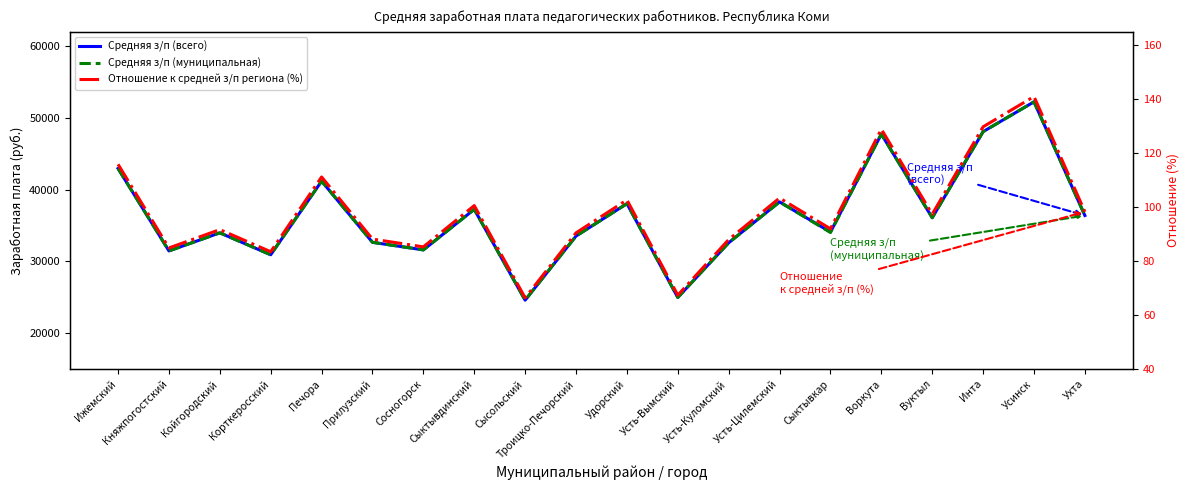

Count the number of data series in this chart.

3